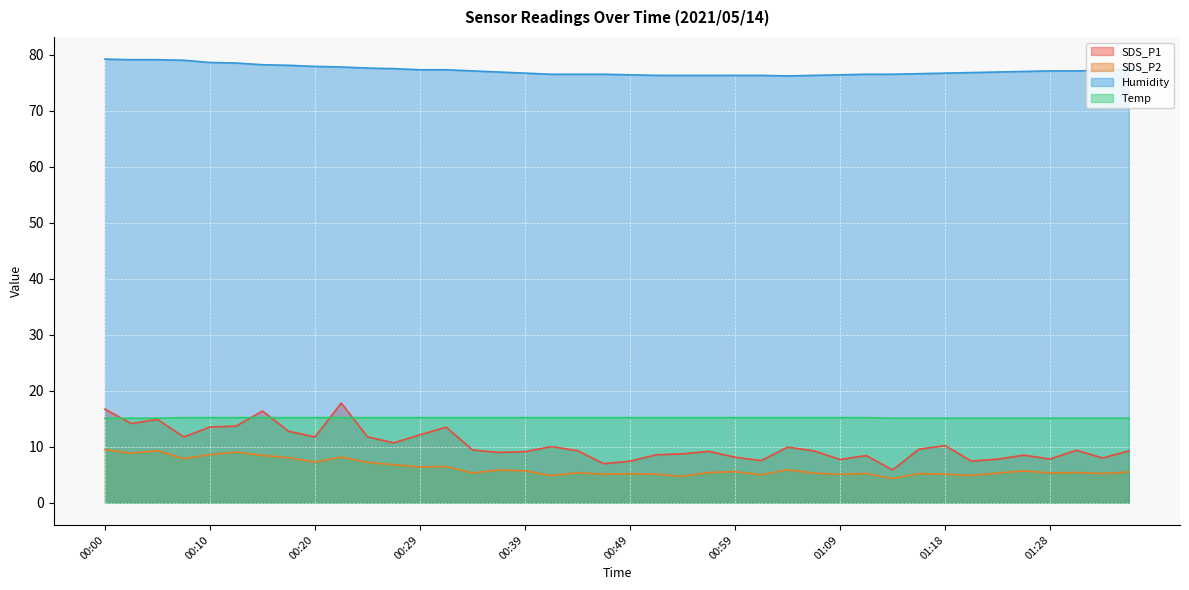

List the labels in order of Humidity value, largest first.

00:00, 00:03, 00:05, 00:08, 00:10, 00:12, 00:15, 00:17, 00:20, 00:22, 00:25, 00:27, 01:35, 00:29, 00:32, 01:33, 00:34, 01:28, 01:31, 01:26, 00:37, 01:23, 01:21, 00:39, 01:18, 01:16, 00:42, 00:44, 00:47, 01:11, 01:13, 00:49, 01:09, 00:51, 00:54, 00:56, 00:59, 01:01, 01:06, 01:04